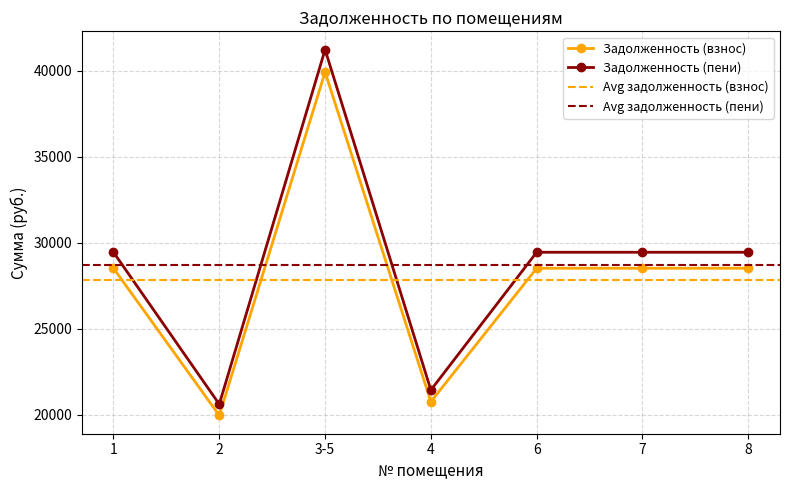

At which category does zadolzhennost_peni (col_7) reach its first local peak?

3-5